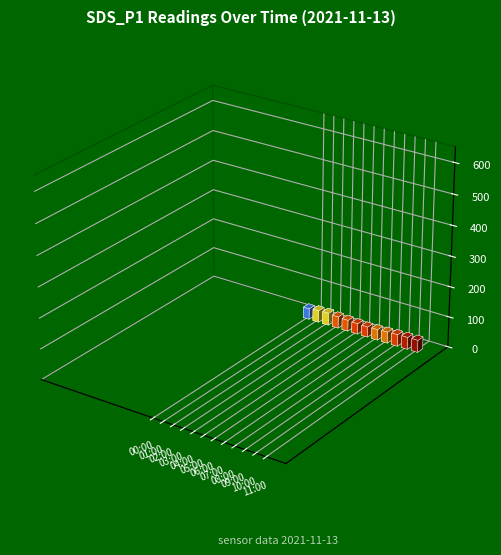

The SDS_P2 series shows 21.4 at 06:00. True or false?

True